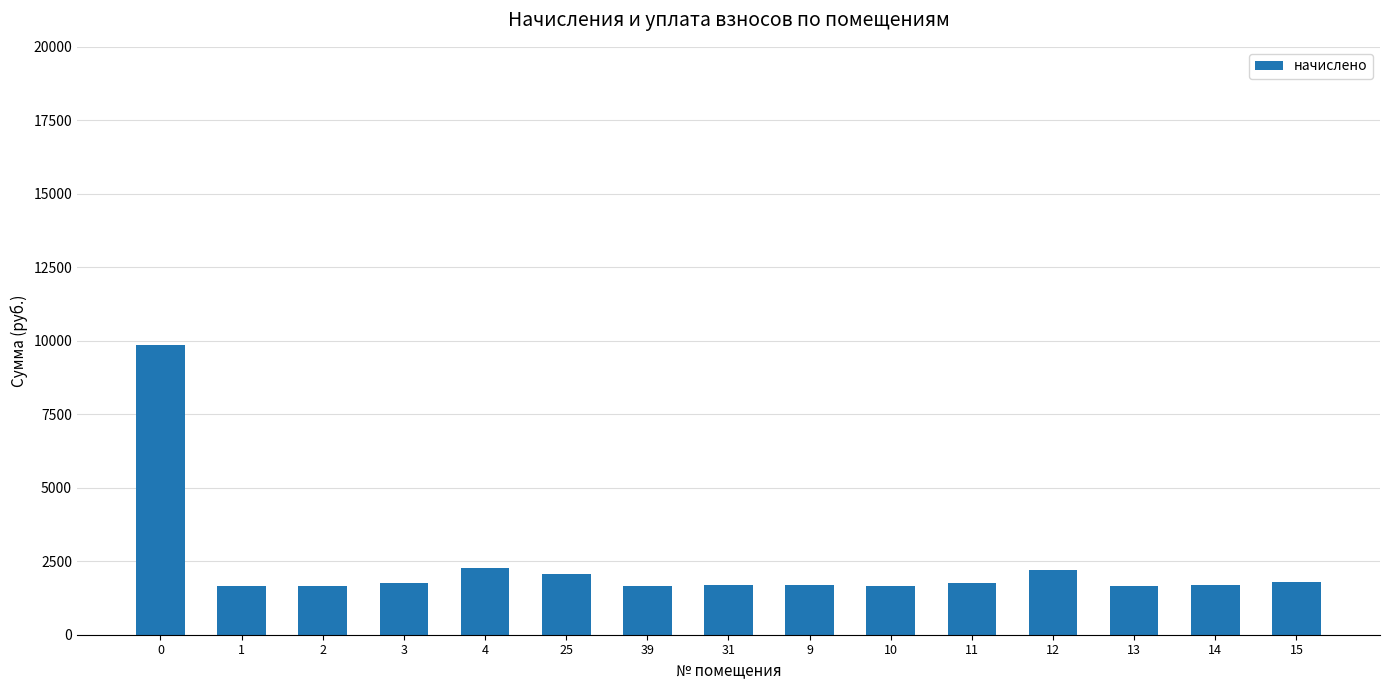

What is the difference between the maximum and second lowest values?

8214.7